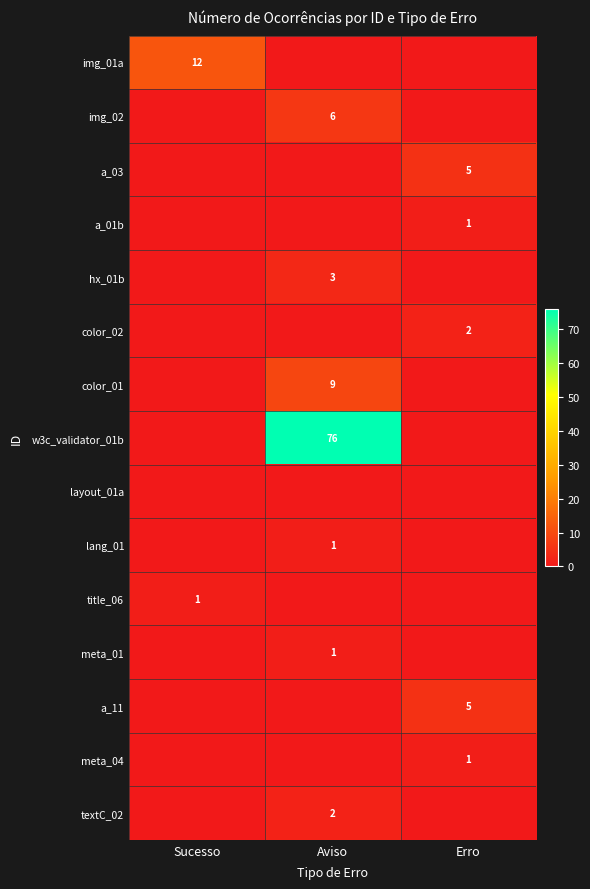

The meta_04 series shows 0 at Erro. True or false?

False